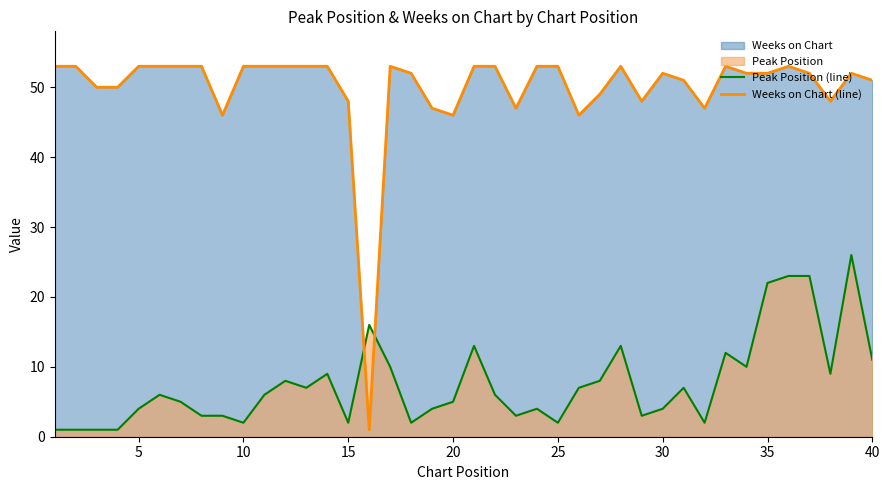

How many interior local valleys does the Peak Position (line) series have?

10